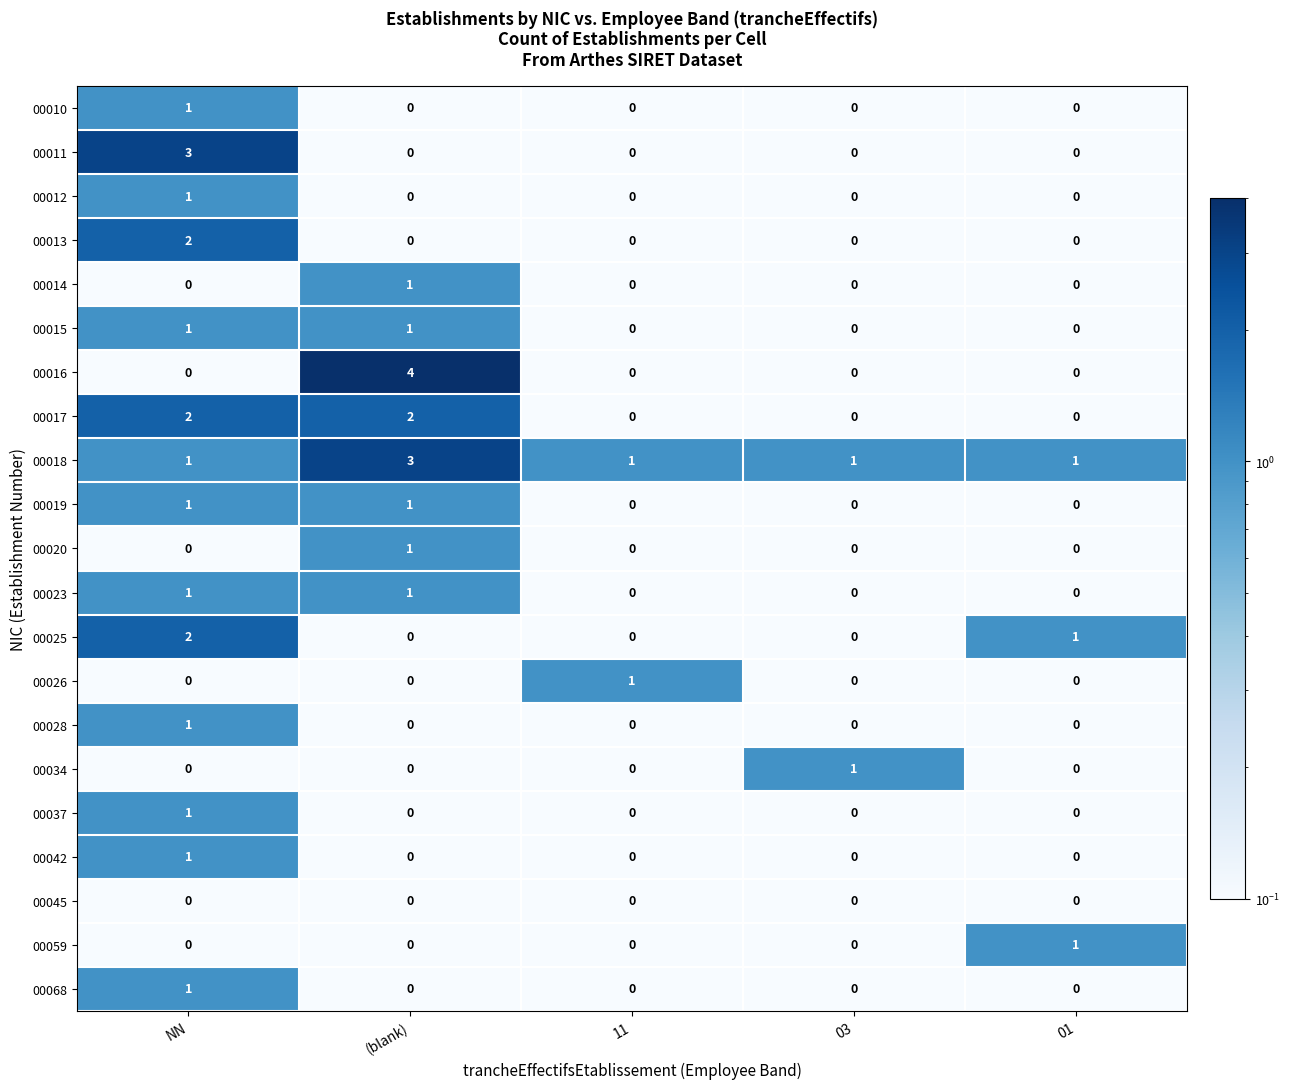

Which series has the widest spread of values?

00016